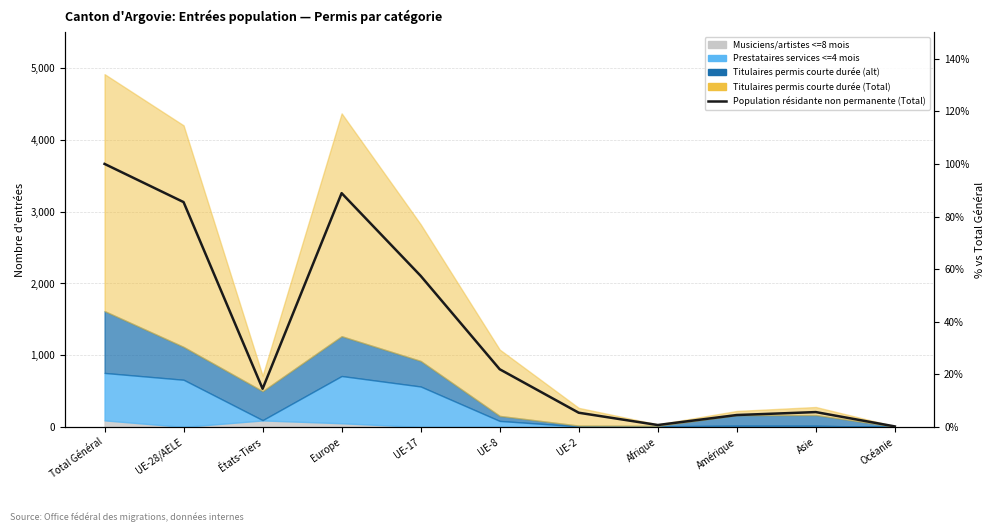

Does the chart have visible grid lines?

Yes